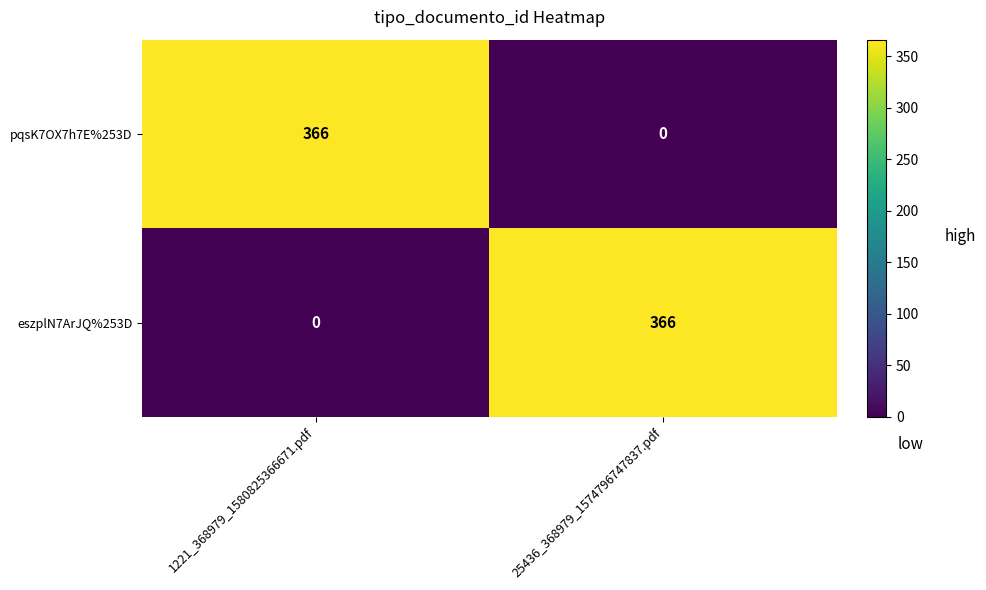

At which label does eszplN7ArJQ%253D reach its minimum?

1221_368979_1580825366671.pdf